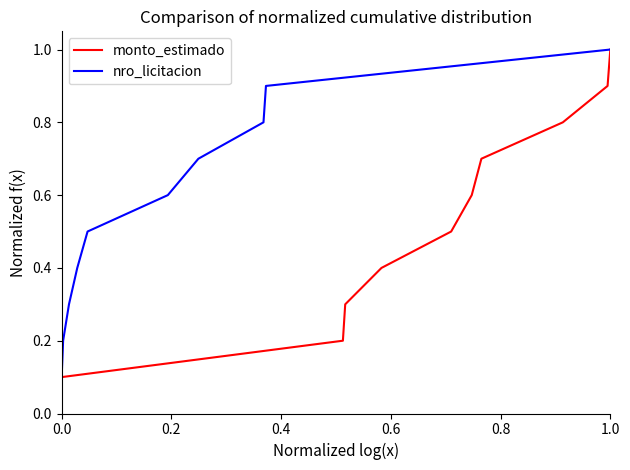

What is the sum of all monto_estimado values?

5.5